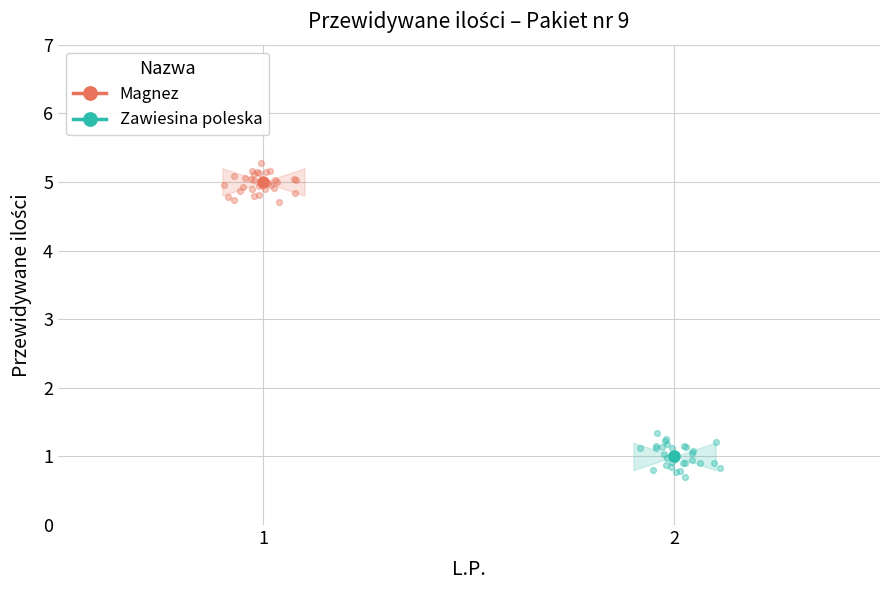

What is the change in value from 1 to 2?

-4